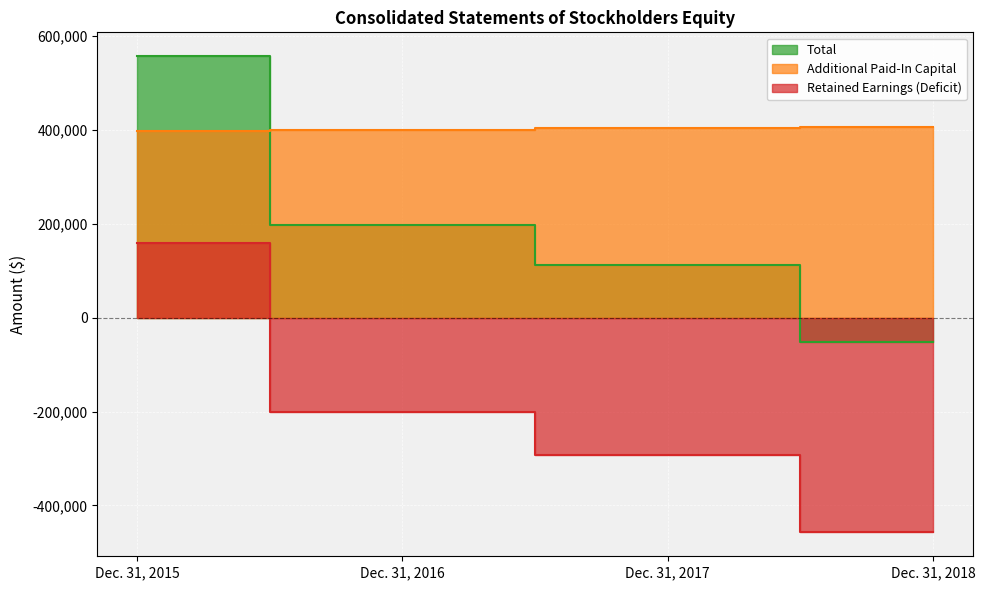

True or false: Additional Paid-In Capital has a value of 404870 at Dec. 31, 2018.

True